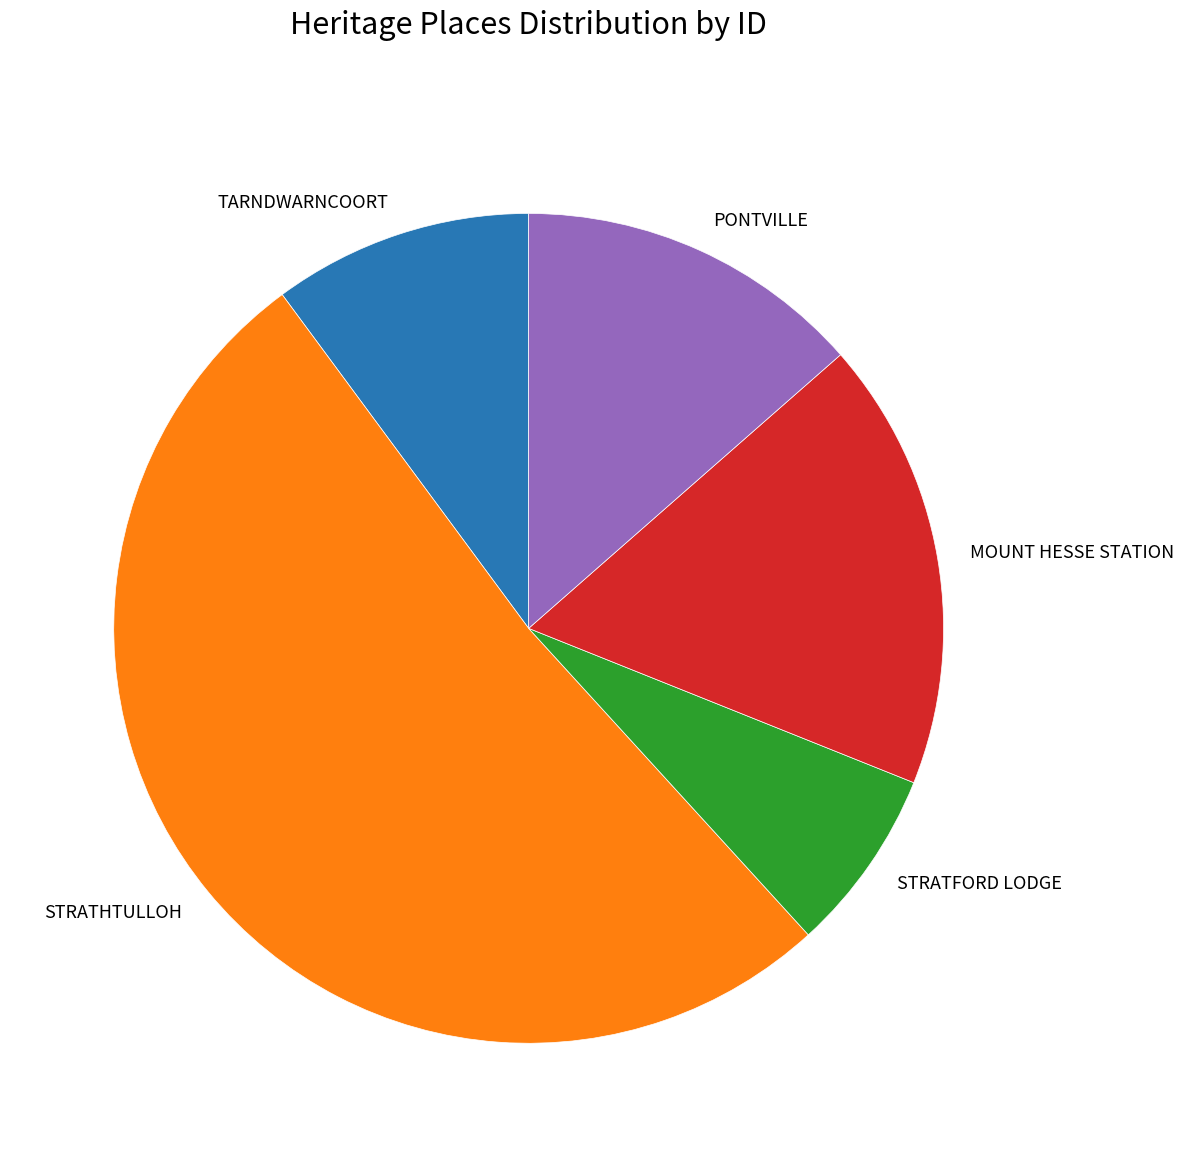

Which has a higher value, TARNDWARNCOORT or STRATHTULLOH?

STRATHTULLOH